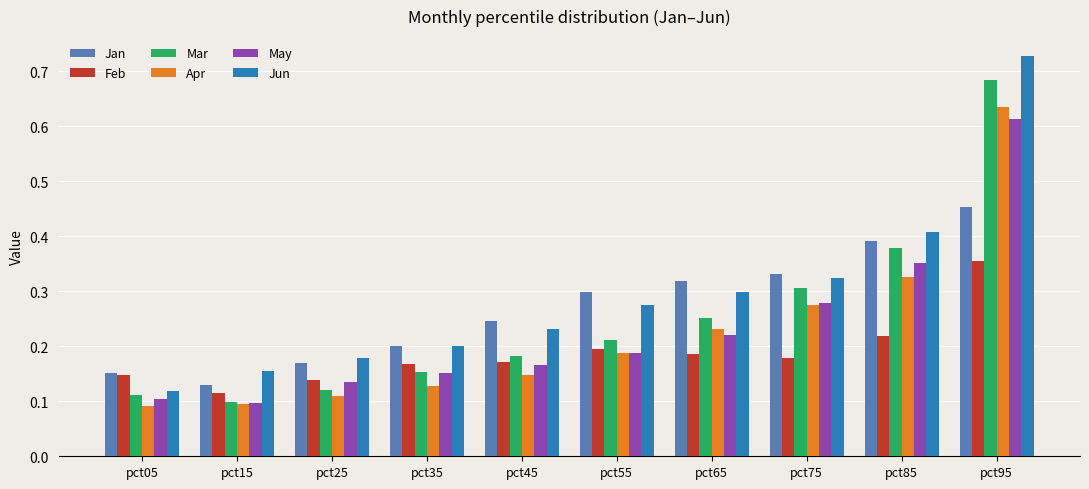

What is the sum of the Jan values at pct65 and pct95?

0.8